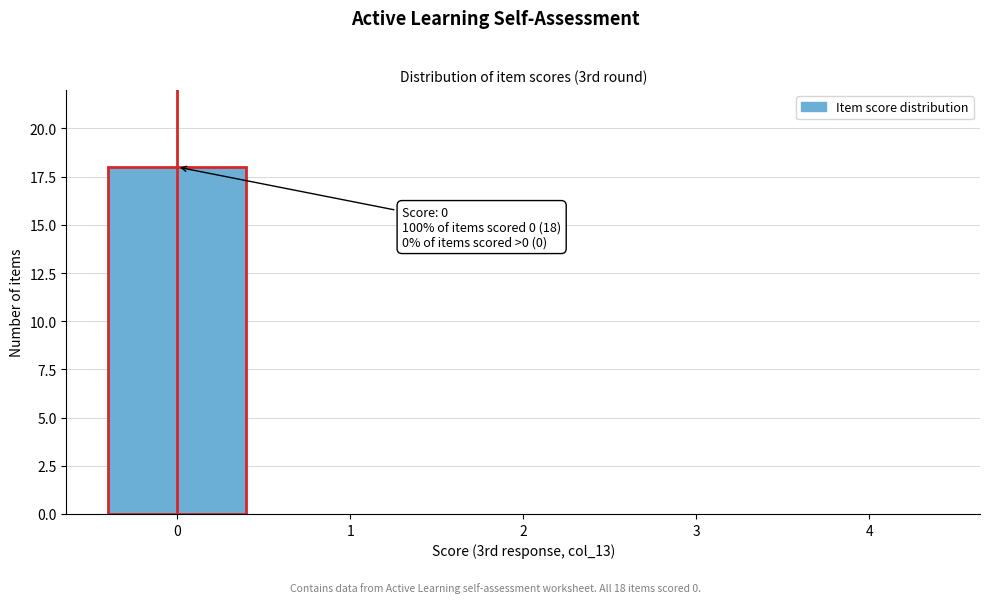

Reading left to right, extract all data points from this chart.

0=18	1=0	2=0	3=0	4=0